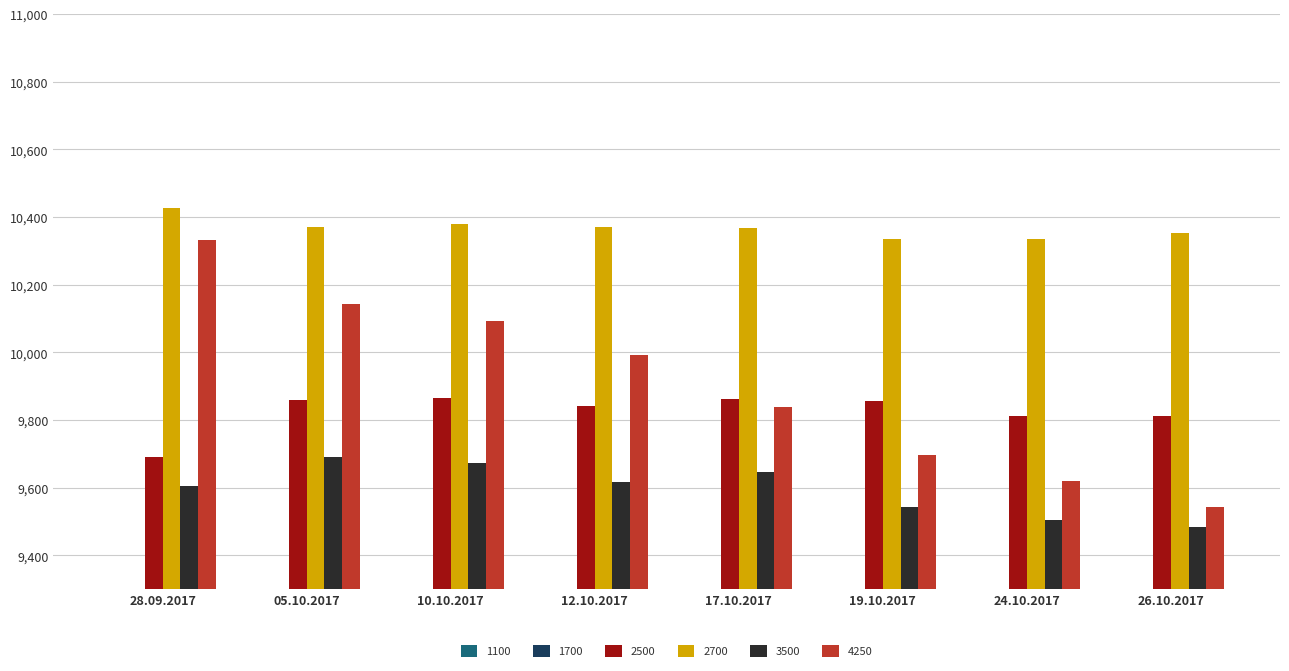

The value of 2500 at 12.10.2017 is 9842. True or false?

True